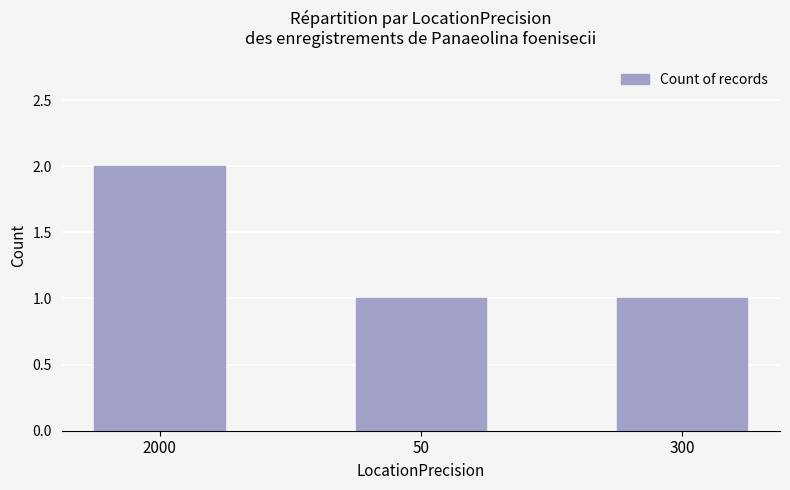

How many bars are there in total?

3